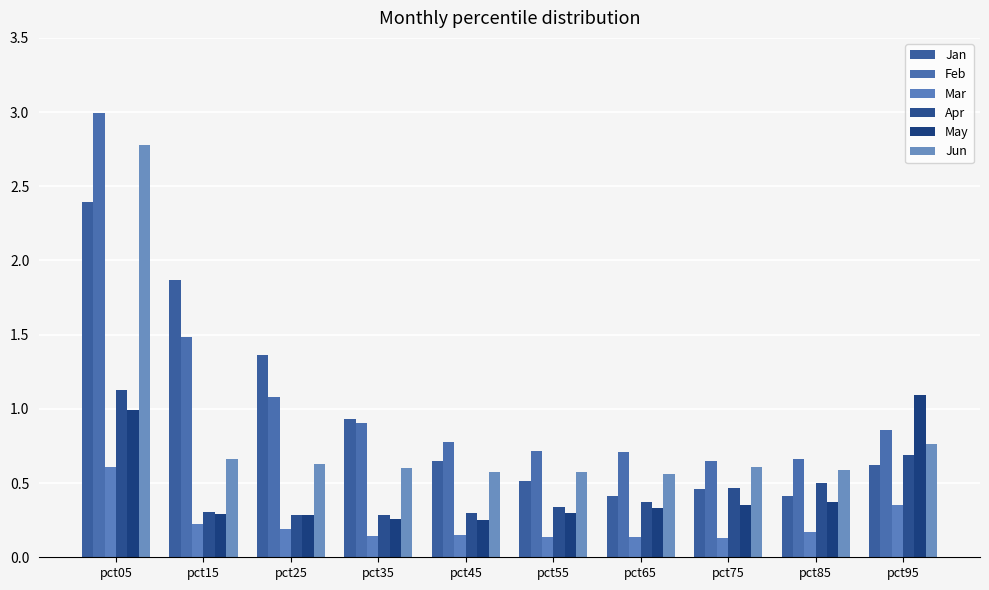

What is the spread (max minus min) of values at pct45?

0.6